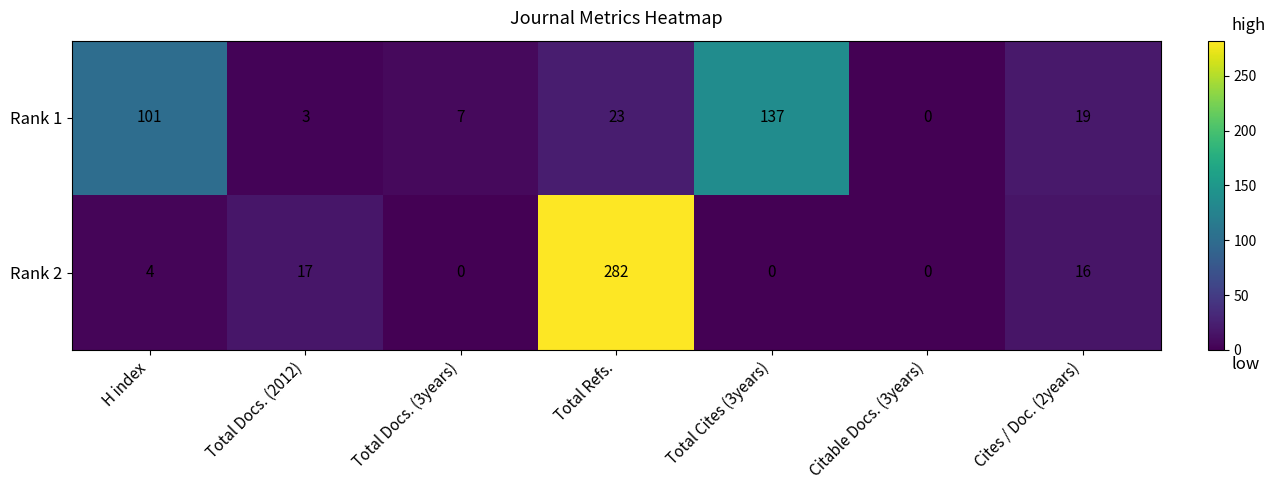

Which series has the largest range (max minus min)?

Rank 2